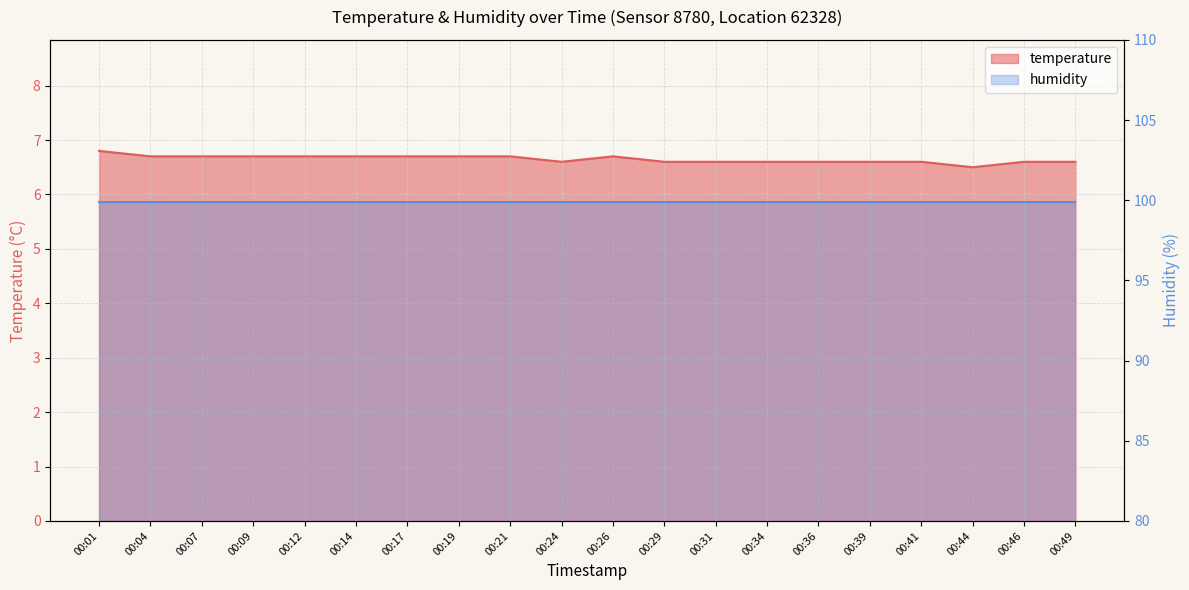

What is the value of the 10th point from the left?

6.6